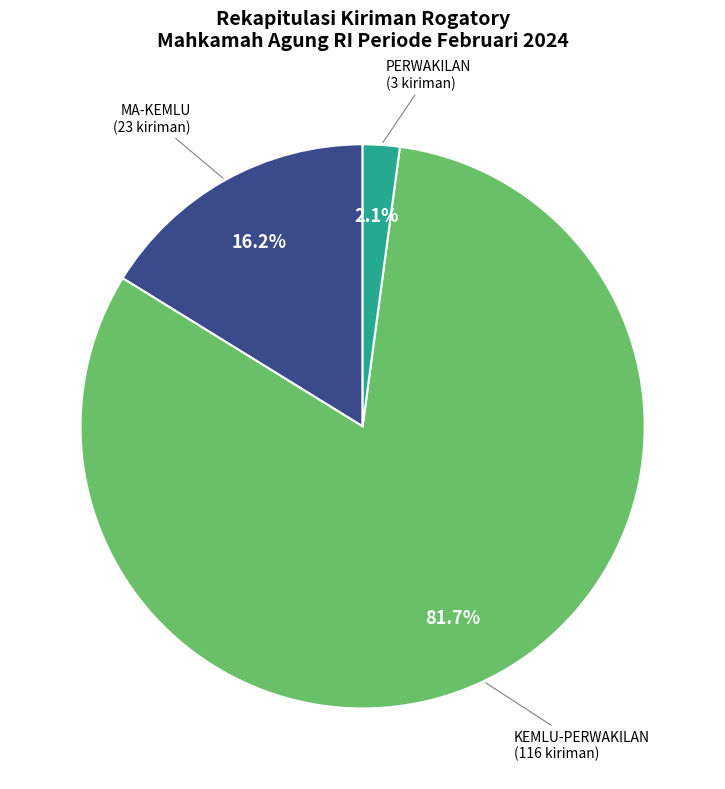

Is there any slice that represents more than half of the pie?

Yes